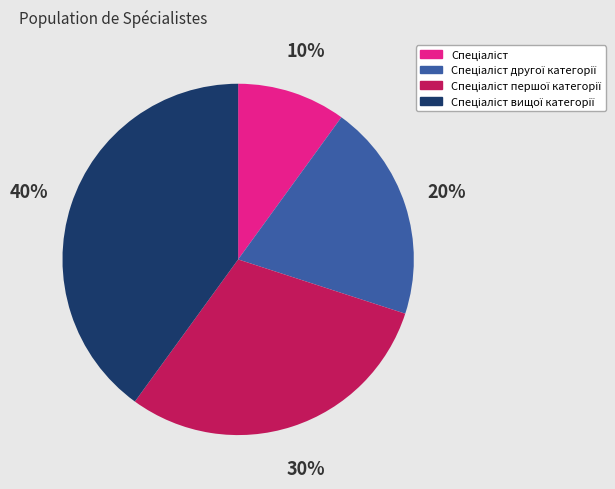

Is there any slice that represents more than half of the pie?

No